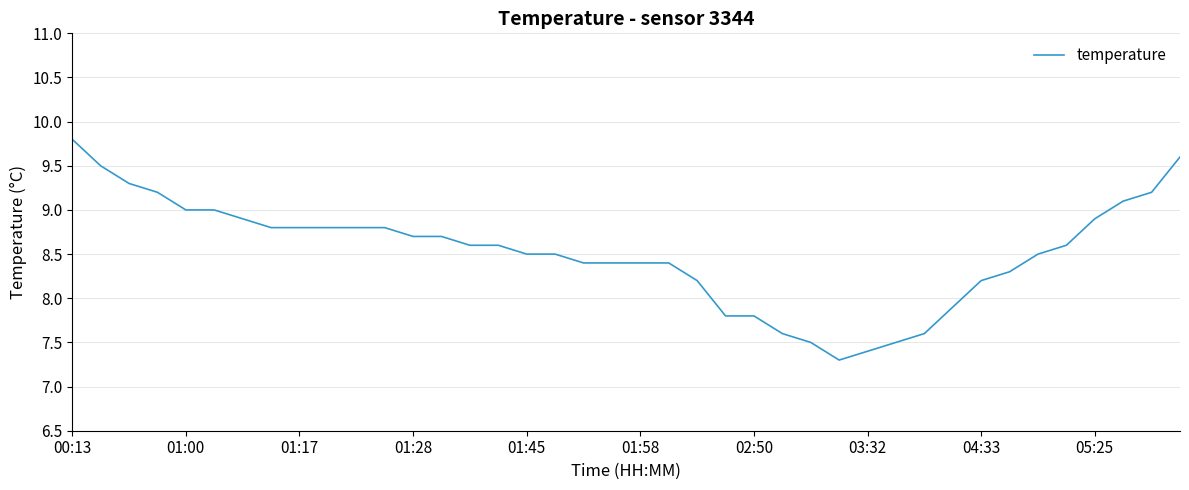

What is the sum of all values?

340.9